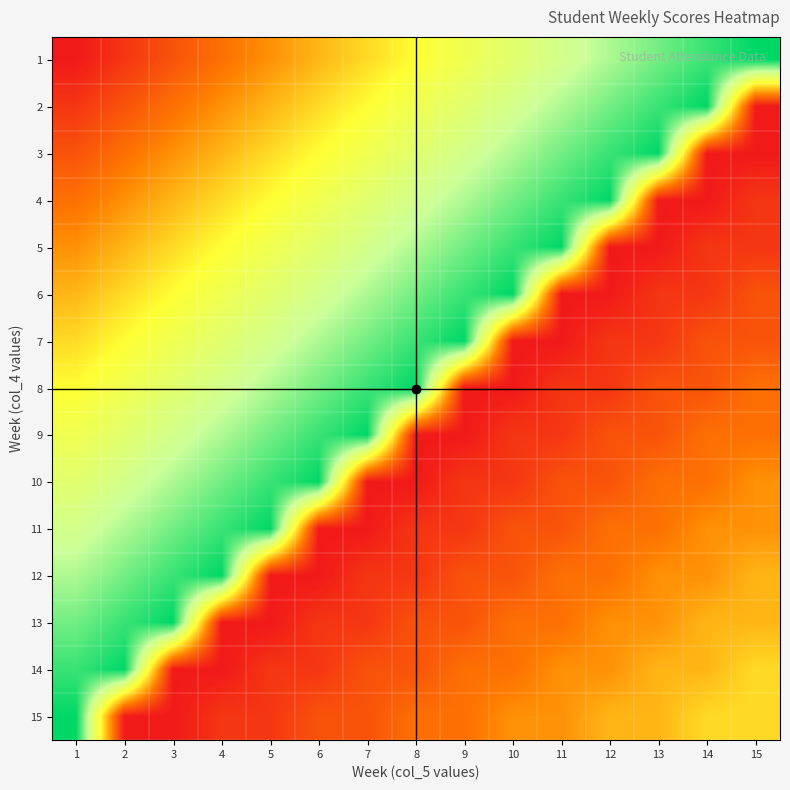

What is the spread (max minus min) of values at 13?

14